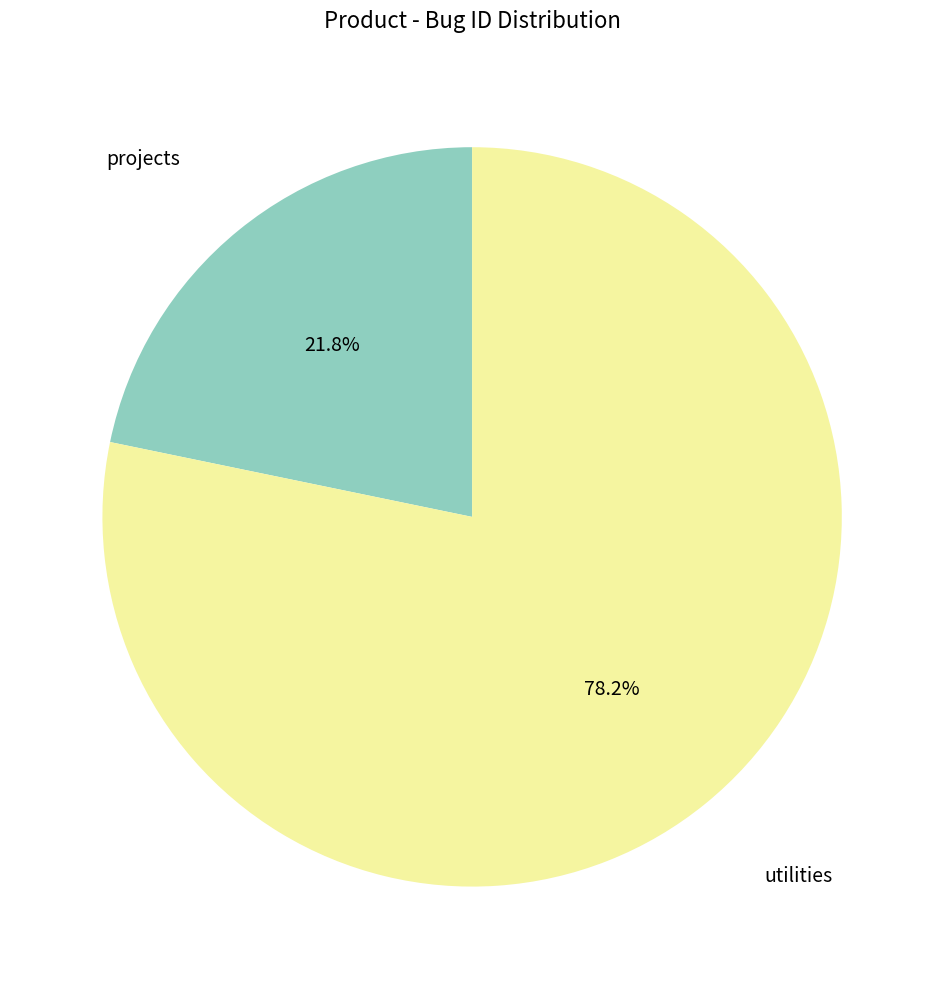

How much of the chart is everything except utilities?

21.8%